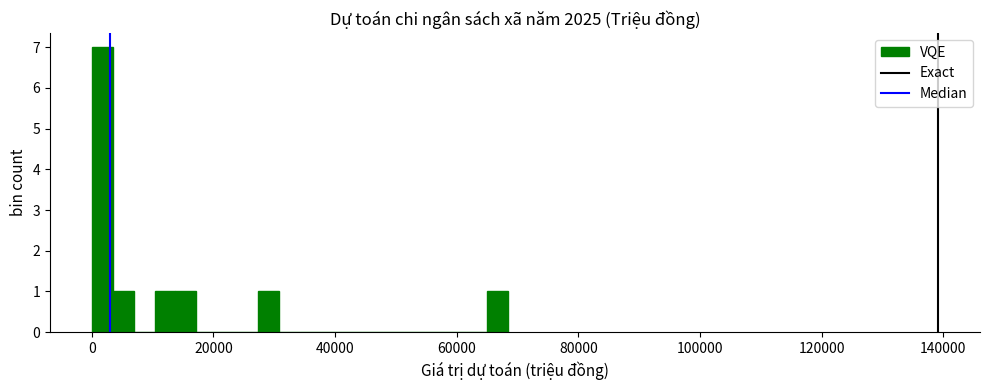

Read against the x-axis, roughly where is the centre of the tallest bar?

2000